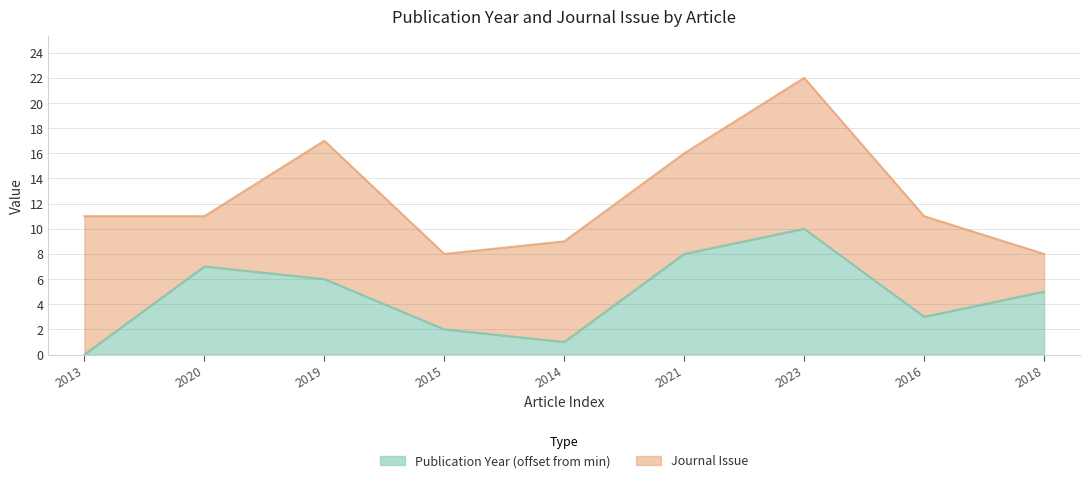

What is the change in value from 2020 to 2019?

-1